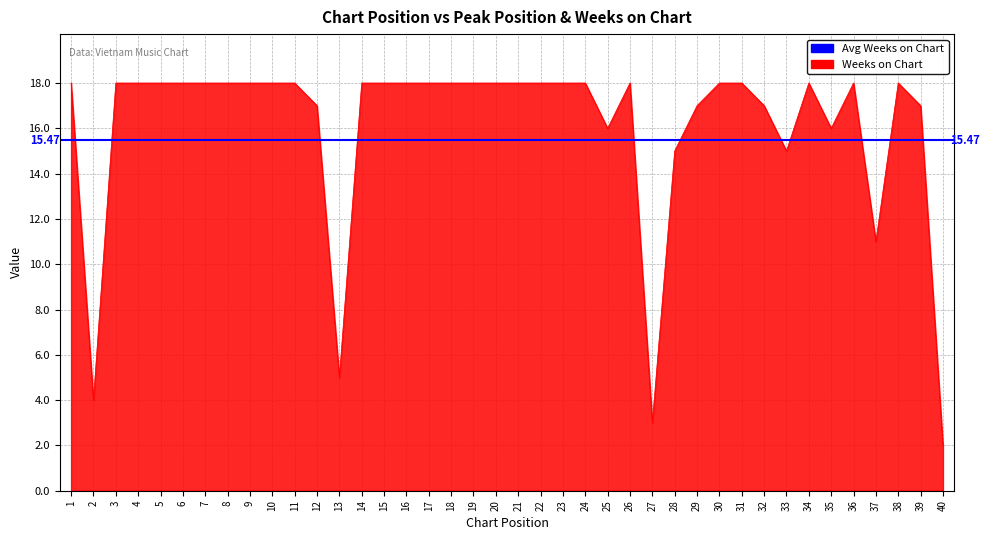

What is the value of the 31st point from the left?

18